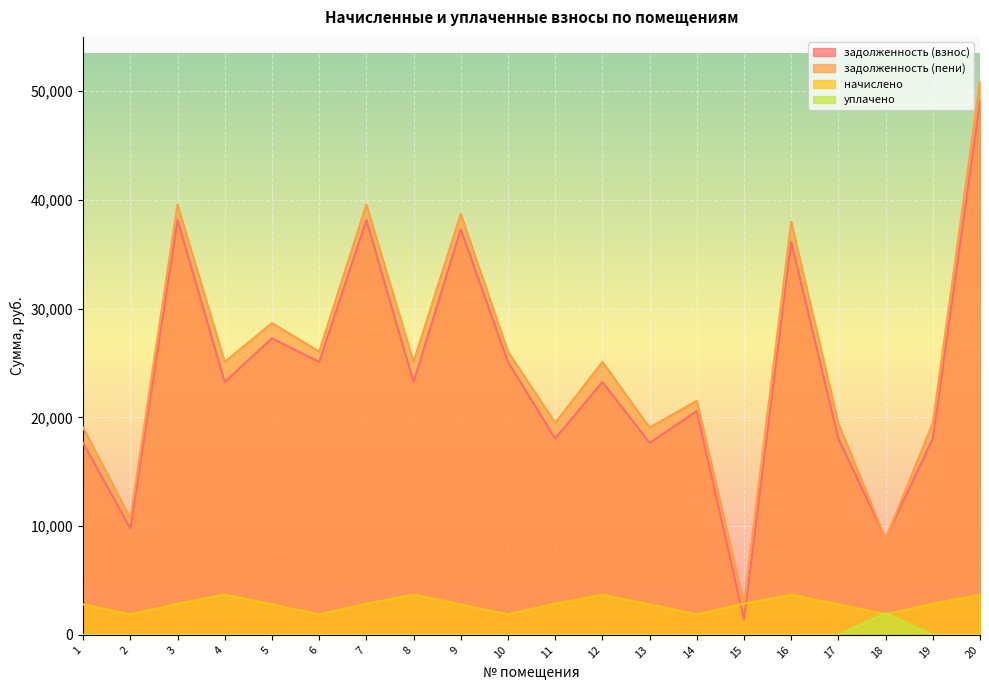

Between 9 and 13, which is larger?

9